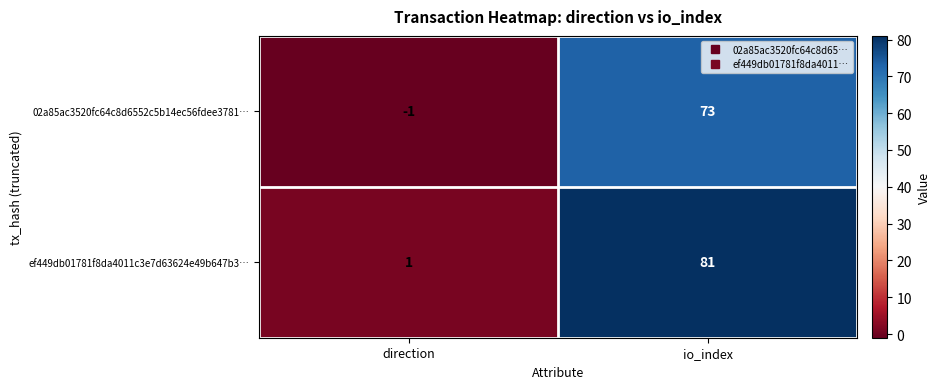

Reading right to left, what are all the values shown in this chart?

02a85ac3520fc64c8d6552c5b14ec56fdee3781…: 73	-1
ef449db01781f8da4011c3e7d63624e49b647b3…: 81	1